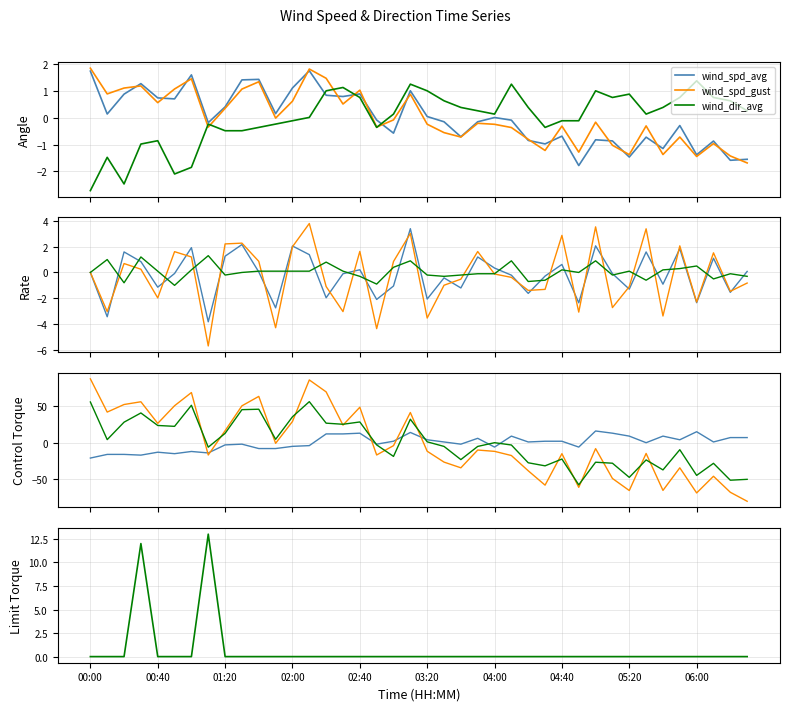

True or false: wind_dir_avg has a value of 0.0 at 29.

True